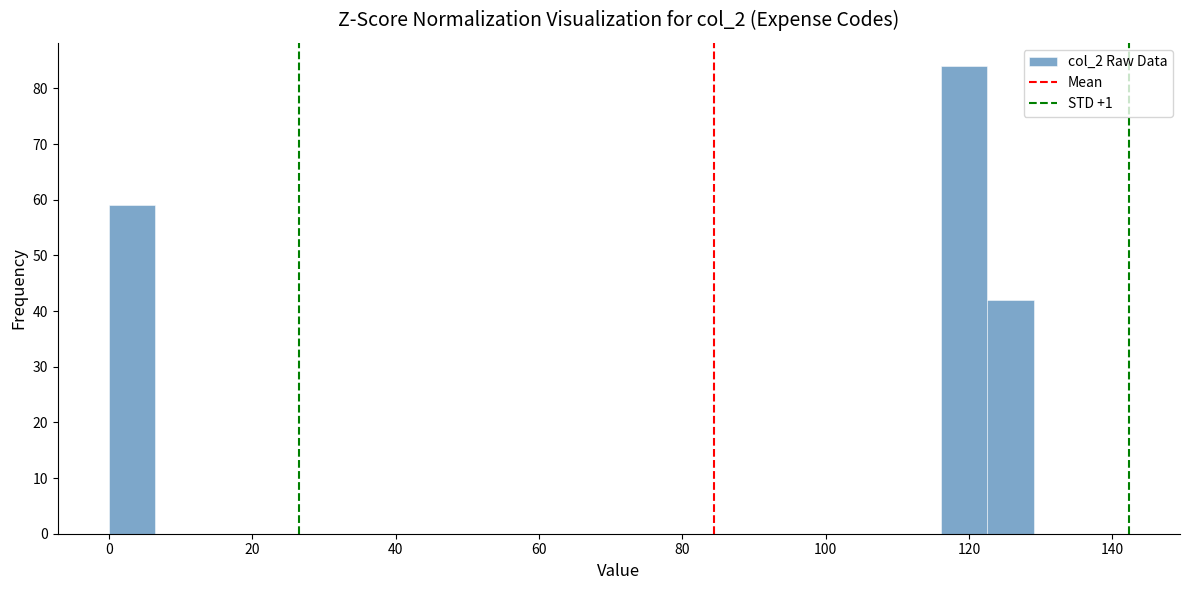

Around what value on the x-axis is the tallest bar? Give the approximate position of its centre, as read against the axis.

120